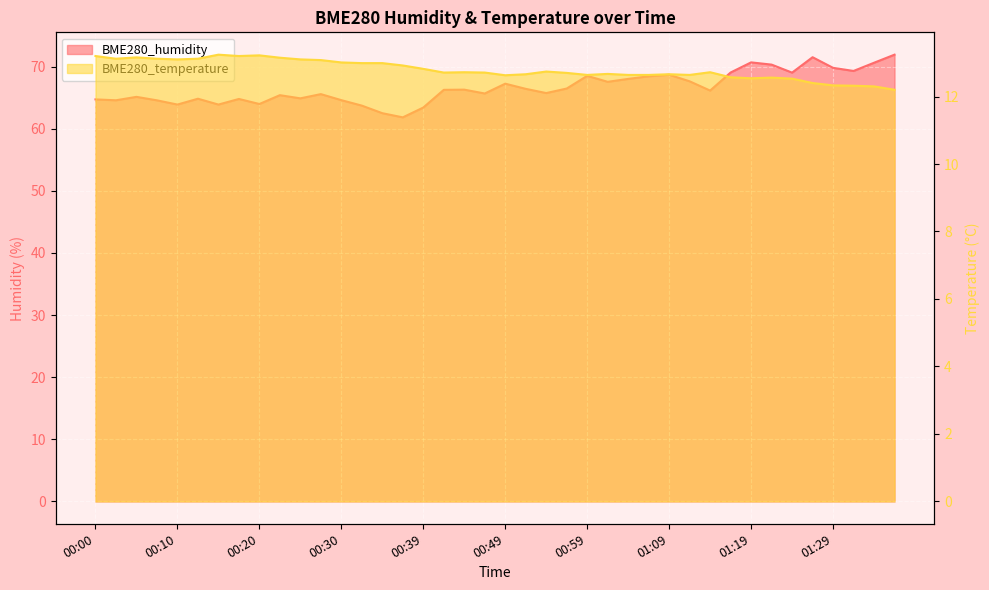

Reading right to left, extract all data points from this chart.

BME280_humidity: 01:37=71.9	01:34=70.6	01:32=69.3	01:29=69.8	01:27=71.5	01:24=69.0	01:22=70.3	01:19=70.7	01:17=69.0	01:14=66.1	01:12=67.6	01:09=68.7	01:07=68.4	01:04=68.0	01:02=67.5	00:59=68.5	00:57=66.5	00:54=65.7	00:52=66.4	00:49=67.2	00:47=65.7	00:44=66.3	00:42=66.2	00:39=63.4	00:37=61.8	00:35=62.5	00:32=63.7	00:30=64.6	00:27=65.6	00:25=64.9	00:22=65.4	00:20=64.0	00:17=64.8	00:14=63.9	00:12=64.8	00:10=63.9	00:07=64.6	00:05=65.1	00:02=64.6	00:00=64.7
BME280_temperature: 01:37=12.2	01:34=12.3	01:32=12.3	01:29=12.3	01:27=12.4	01:24=12.5	01:22=12.6	01:19=12.5	01:17=12.6	01:14=12.7	01:12=12.6	01:09=12.7	01:07=12.6	01:04=12.6	01:02=12.7	00:59=12.6	00:57=12.7	00:54=12.7	00:52=12.7	00:49=12.6	00:47=12.7	00:44=12.7	00:42=12.7	00:39=12.8	00:37=12.9	00:35=13.0	00:32=13.0	00:30=13.0	00:27=13.1	00:25=13.1	00:22=13.2	00:20=13.2	00:17=13.2	00:14=13.2	00:12=13.1	00:10=13.1	00:07=13.1	00:05=13.2	00:02=13.1	00:00=13.2